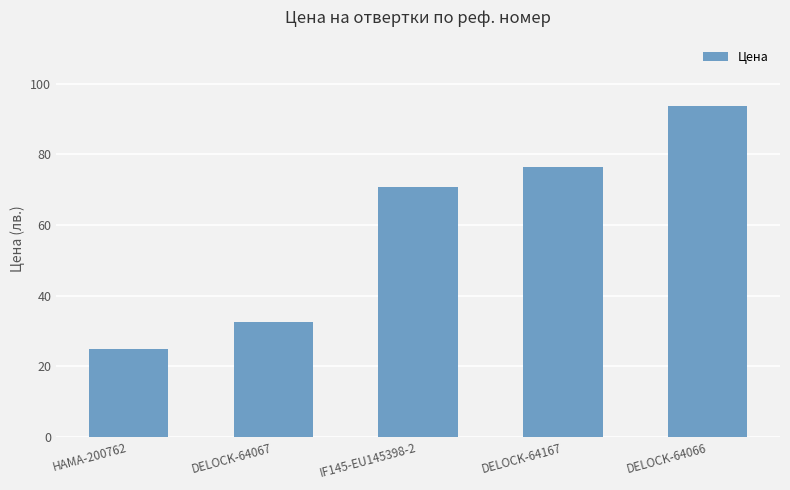

What is the difference between the second highest and second lowest values?

43.9